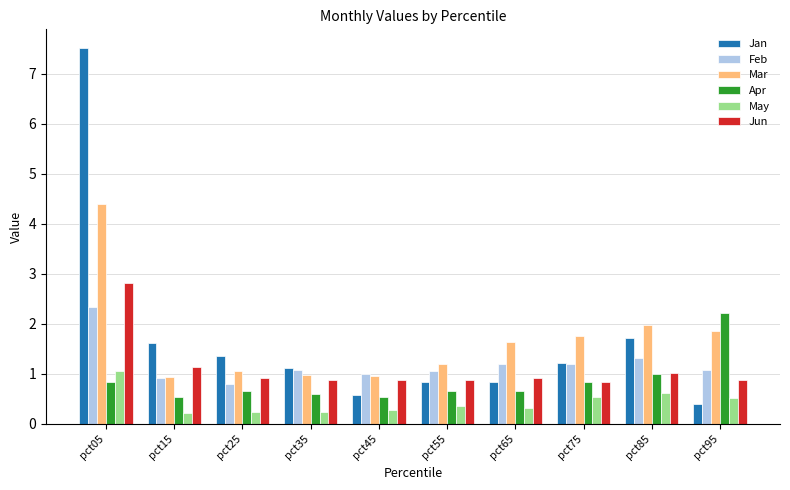

What is the total value across all series at pct55?

5.0